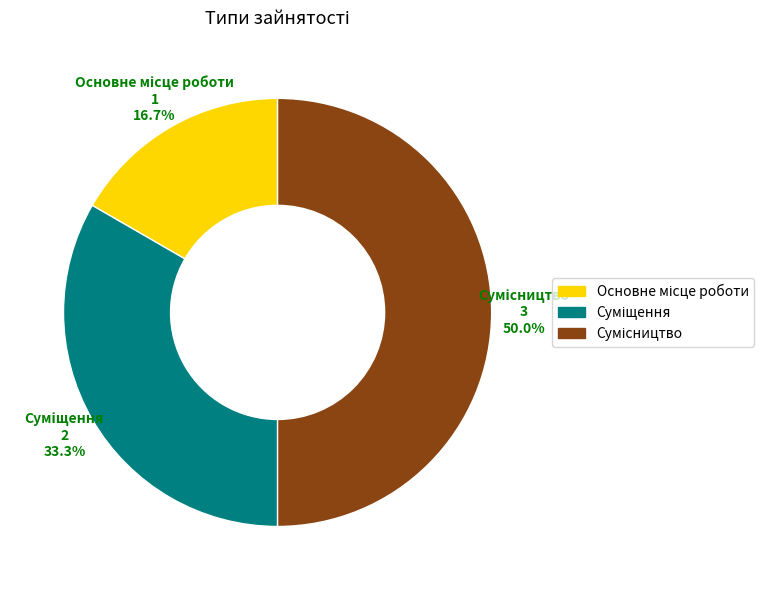

How many slices are in this pie chart?

3